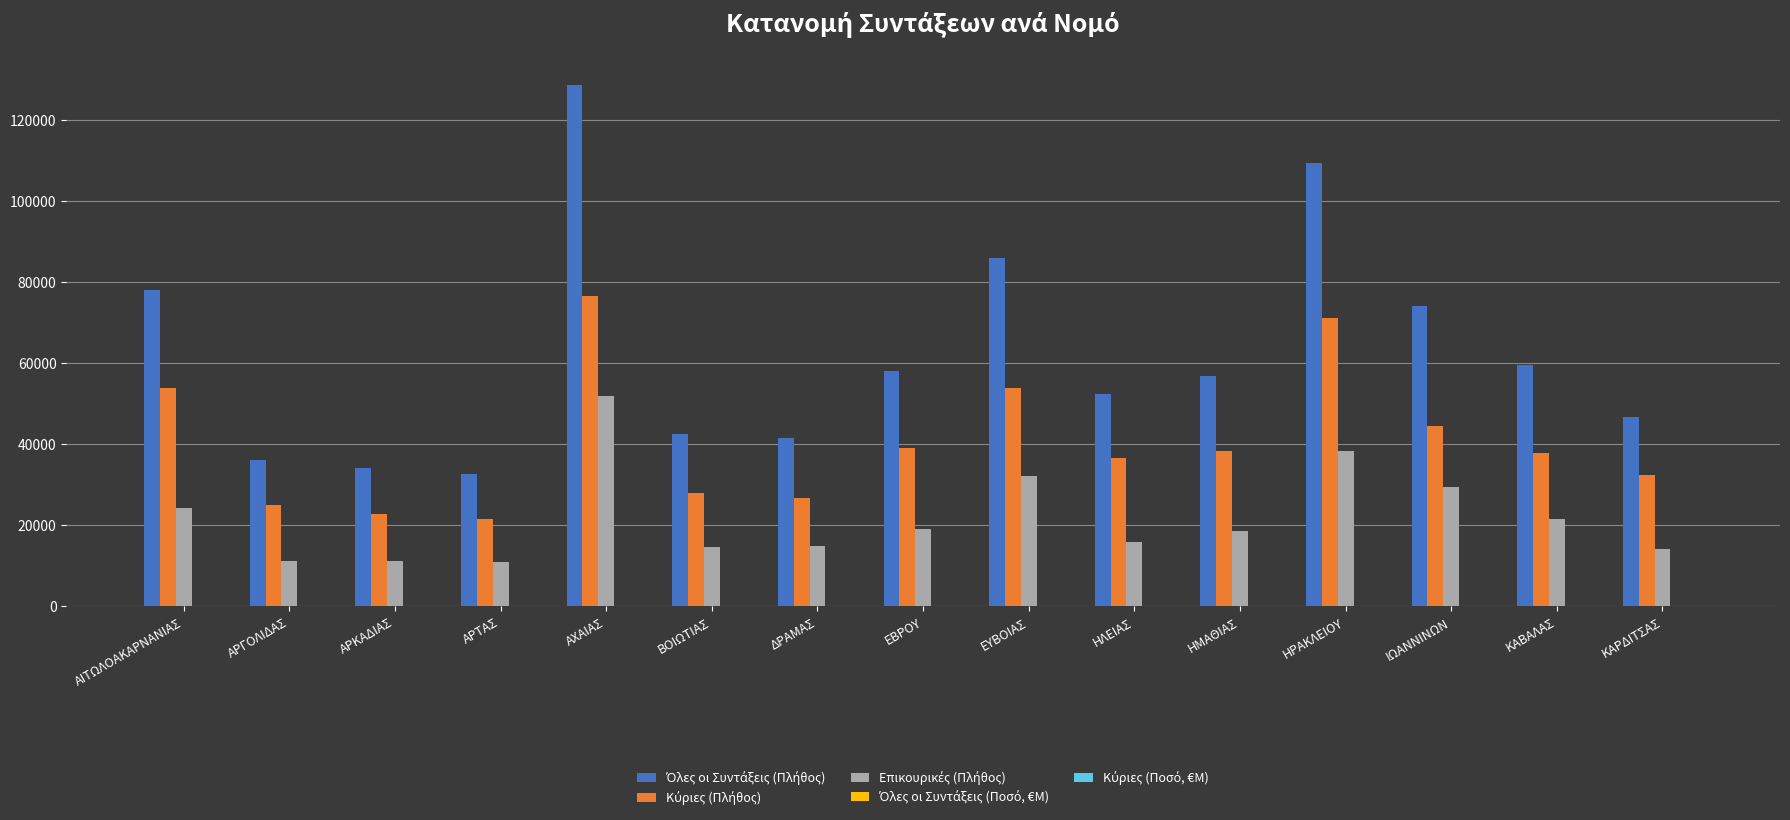

What is the greatest value displayed?

128616.0